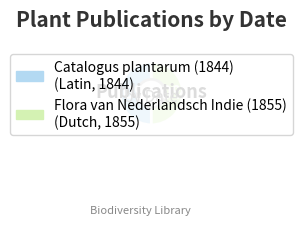

How many slices are in this pie chart?

2